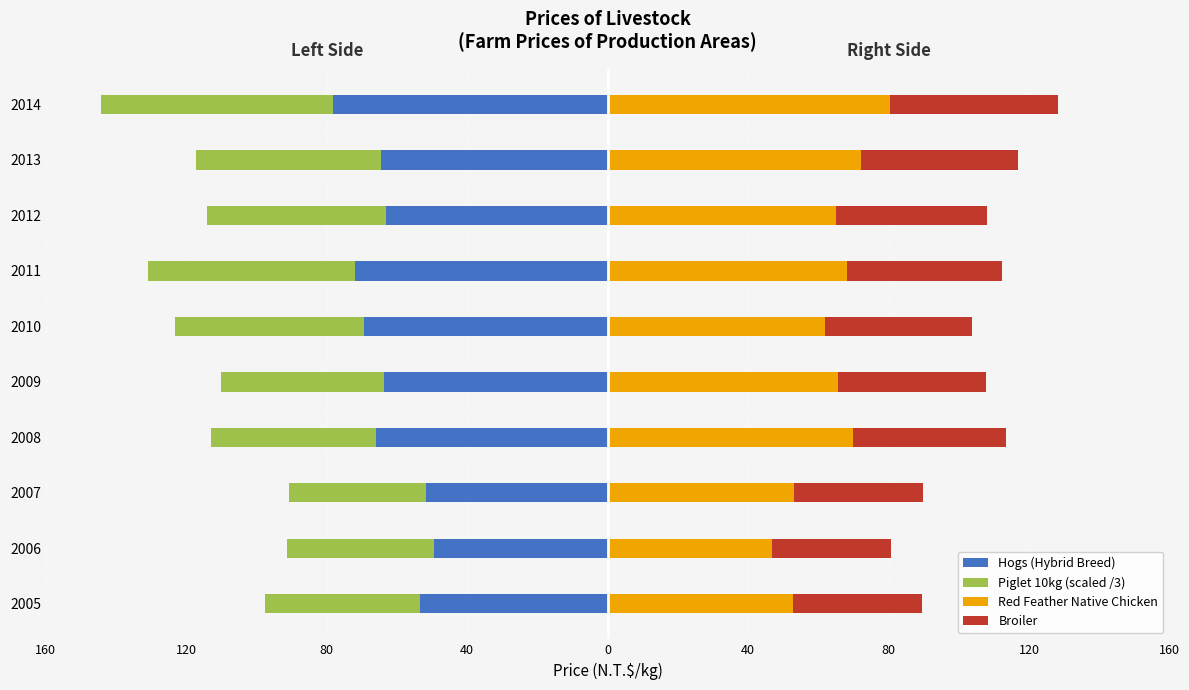

The Hogs (Hybrid Breed) series shows -65.9 at 2008. True or false?

True